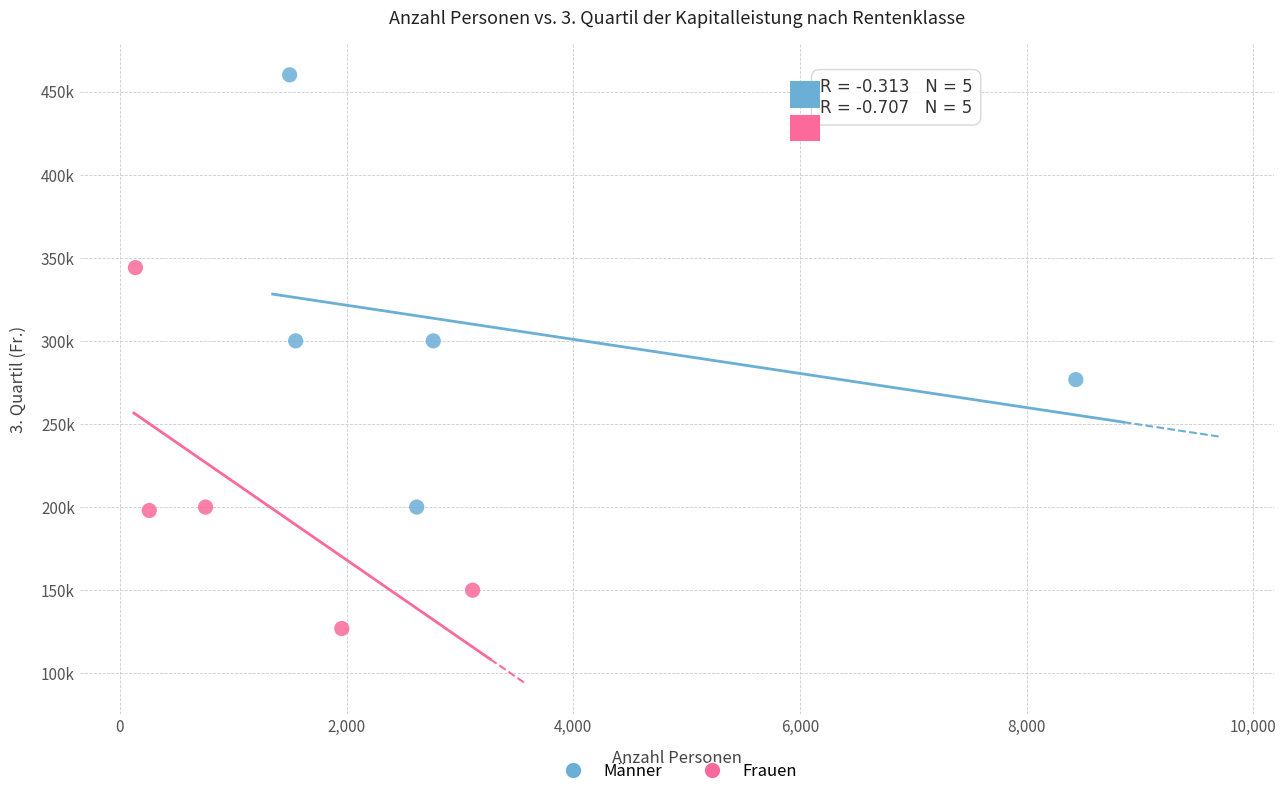

Which series reaches the maximum Y coordinate?

Männer